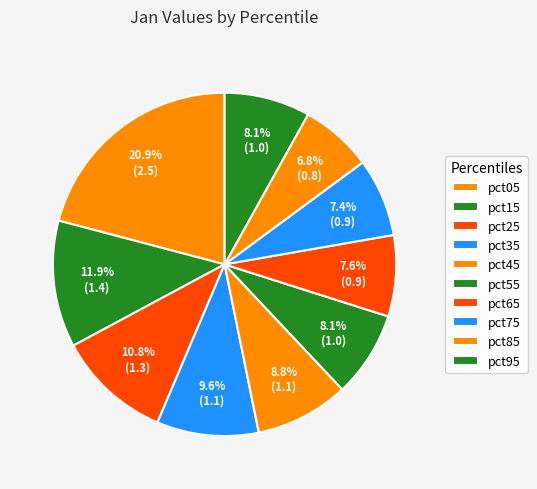

The pct95 slice represents 8% of the pie. True or false?

True